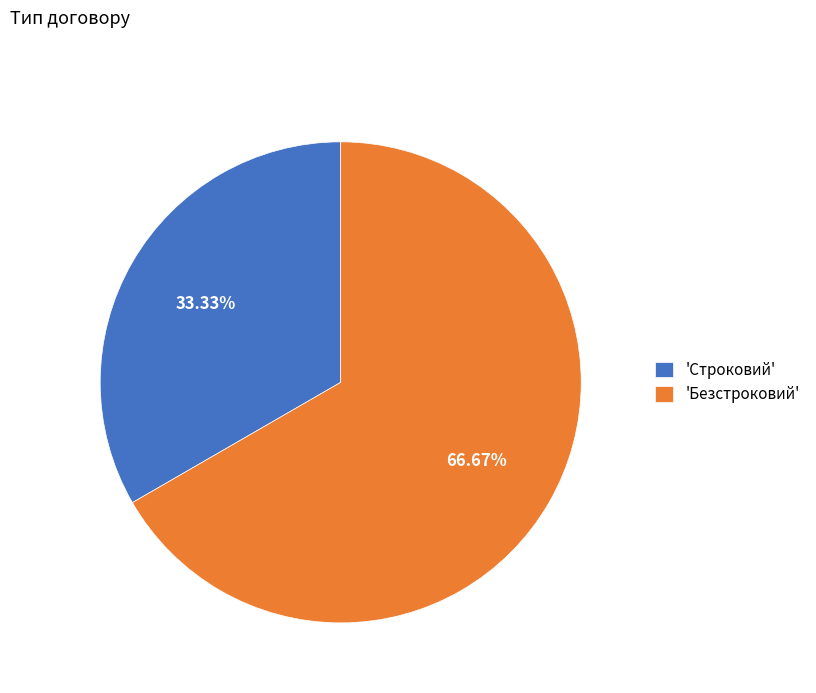

Count the number of slices in the pie.

2